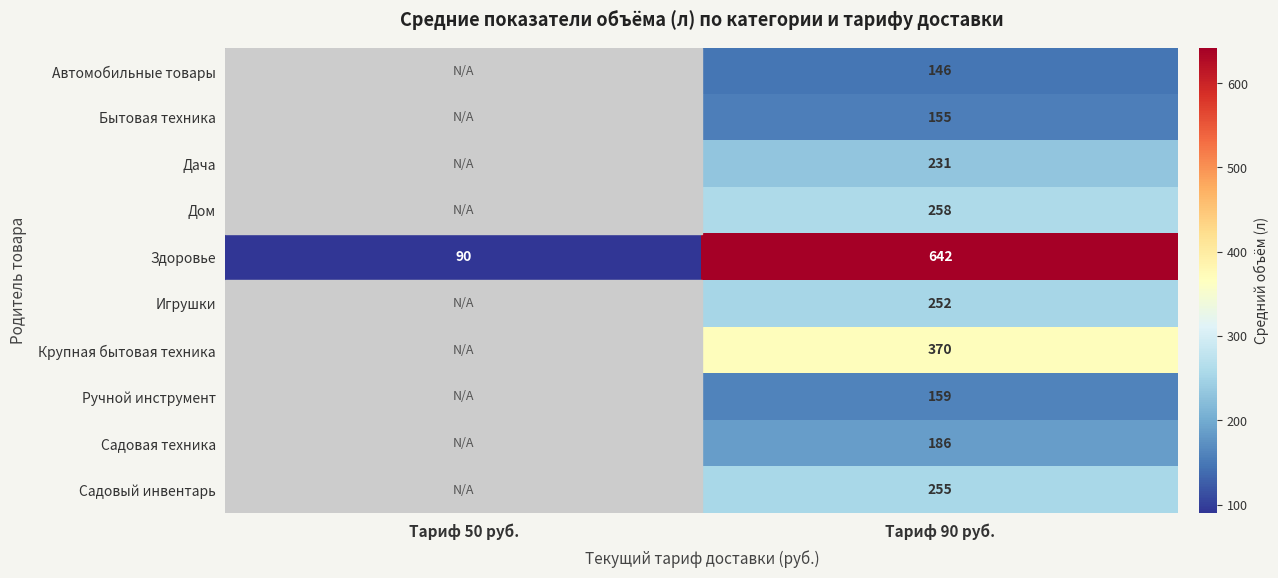

At Тариф 90 руб., list the series in order from smallest to largest.

Автомобильные товары, Бытовая техника, Ручной инструмент, Садовая техника, Дача, Игрушки, Садовый инвентарь, Дом, Крупная бытовая техника, Здоровье